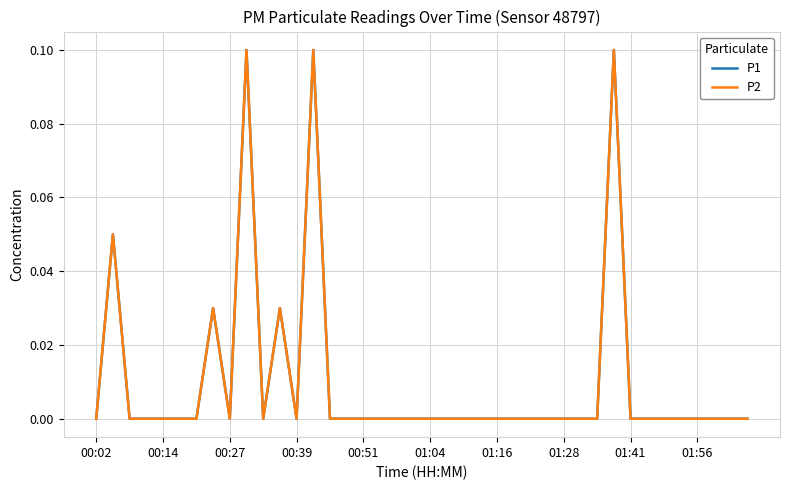

Is this an area chart (filled region under the line)?

No